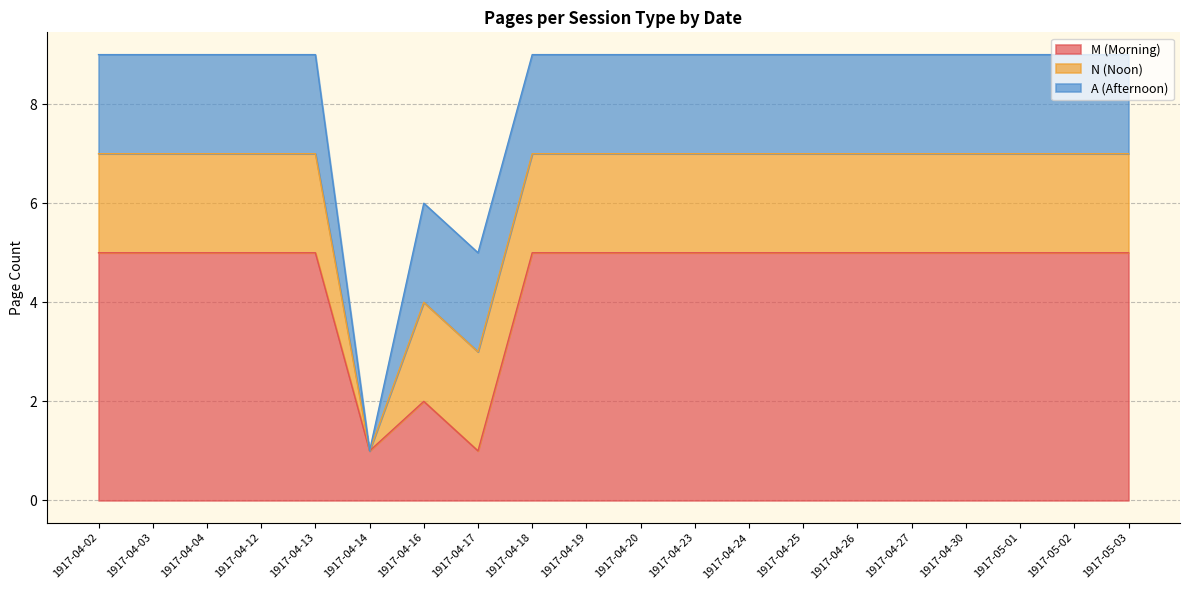

True or false: N (Noon) has a value of 3 at 1917-04-20.

False